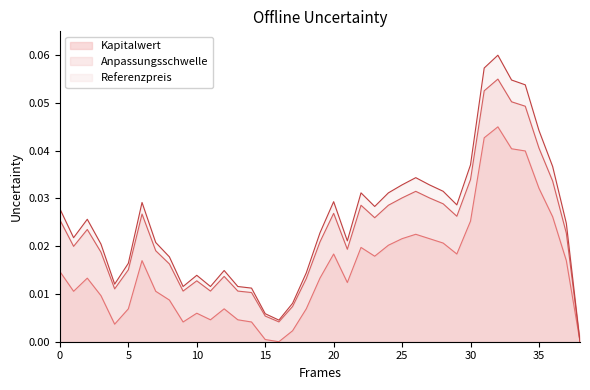

Reading left to right, what are all the values shown in this chart?

Kapitalwert: 0.0	0.0	0.0	0.0	0.0	0.0	0.0	0.0	0.0	0.0	0.0	0.0	0.0	0.0	0.0	0.0	0.0	0.0	0.0	0.0	0.0	0.0	0.0	0.0	0.0	0.0	0.0	0.0	0.0	0.0	0.0	0.0	0.0	0.0	0.0	0.0	0.0	0.0	0.0
Anpassungsschwelle: 0.0	0.0	0.0	0.0	0.0	0.0	0.0	0.0	0.0	0.0	0.0	0.0	0.0	0.0	0.0	0.0	0.0	0.0	0.0	0.0	0.0	0.0	0.0	0.0	0.0	0.0	0.0	0.0	0.0	0.0	0.0	0.1	0.1	0.1	0.0	0.0	0.0	0.0	0.0
Referenzpreis: 0.0	0.0	0.0	0.0	0.0	0.0	0.0	0.0	0.0	0.0	0.0	0.0	0.0	0.0	0.0	0.0	0.0	0.0	0.0	0.0	0.0	0.0	0.0	0.0	0.0	0.0	0.0	0.0	0.0	0.0	0.0	0.1	0.1	0.1	0.1	0.0	0.0	0.0	0.0